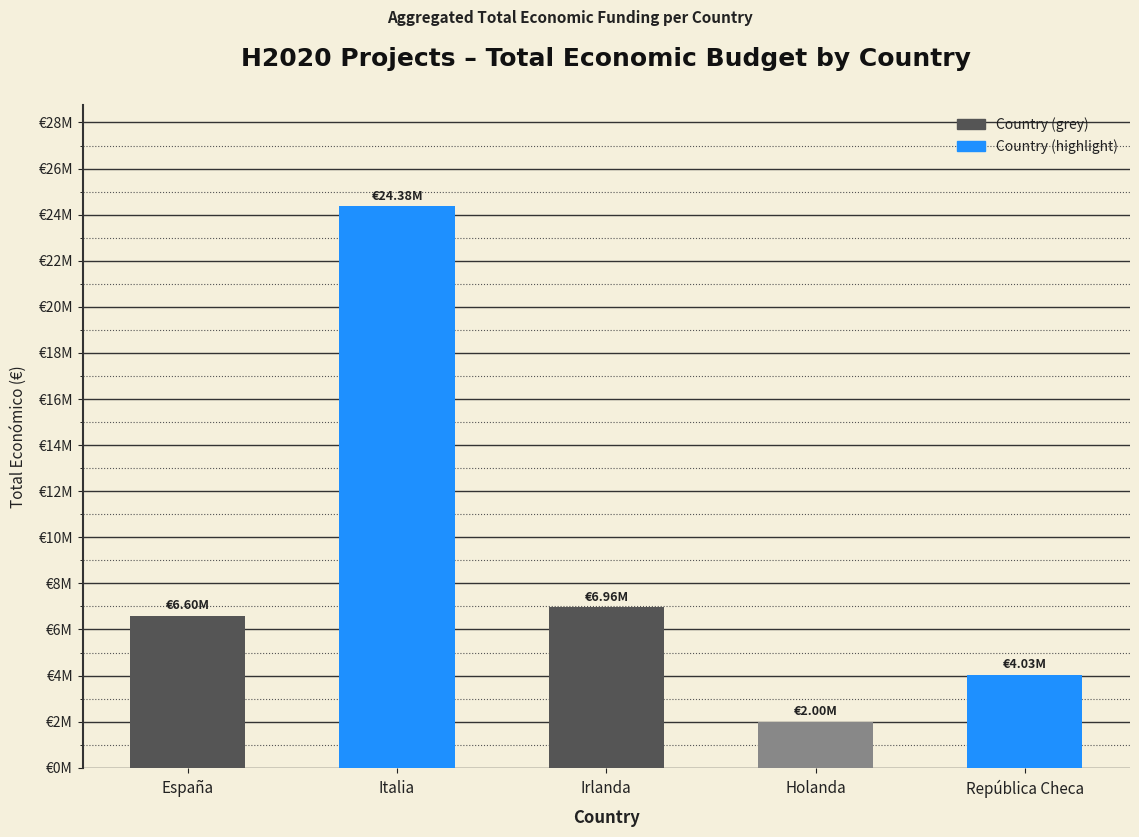

List the labels in order of value, smallest first.

Holanda, República Checa, España, Irlanda, Italia